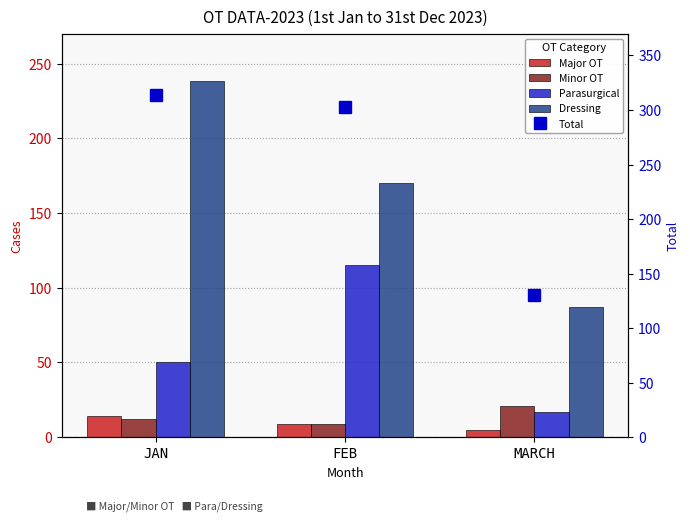

Is the value of Minor OT at JAN greater than the value of Dressing at FEB?

No